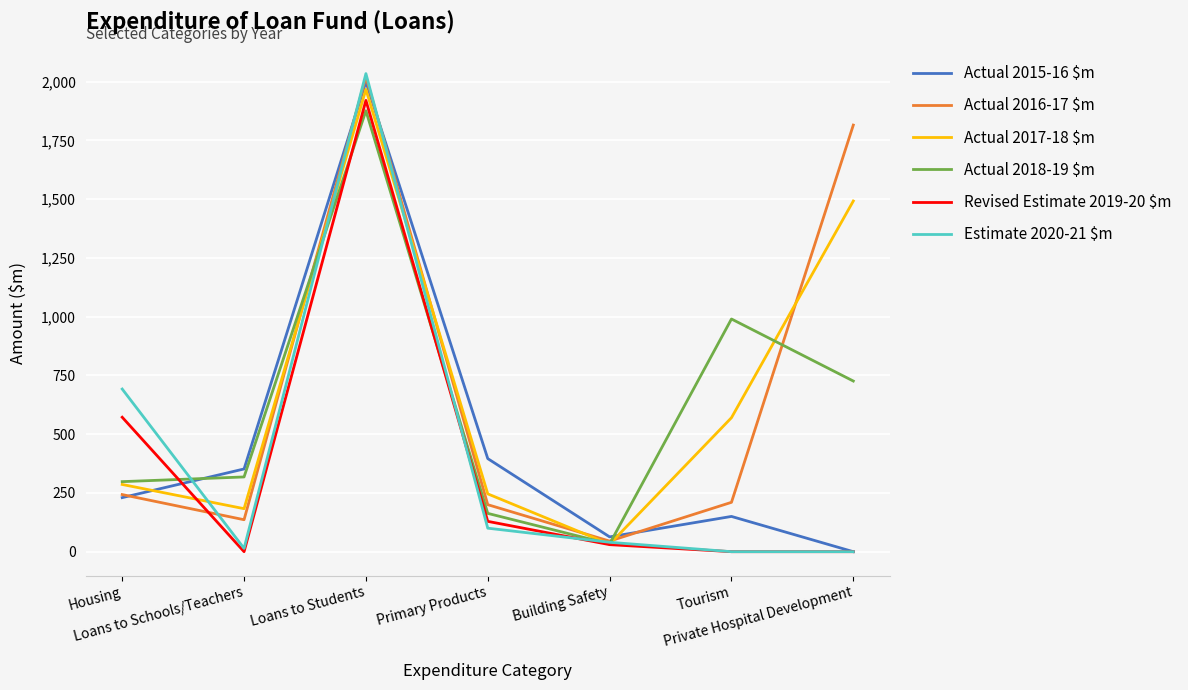

How many times do Actual 2015-16 $m and Actual 2017-18 $m cross each other?

2